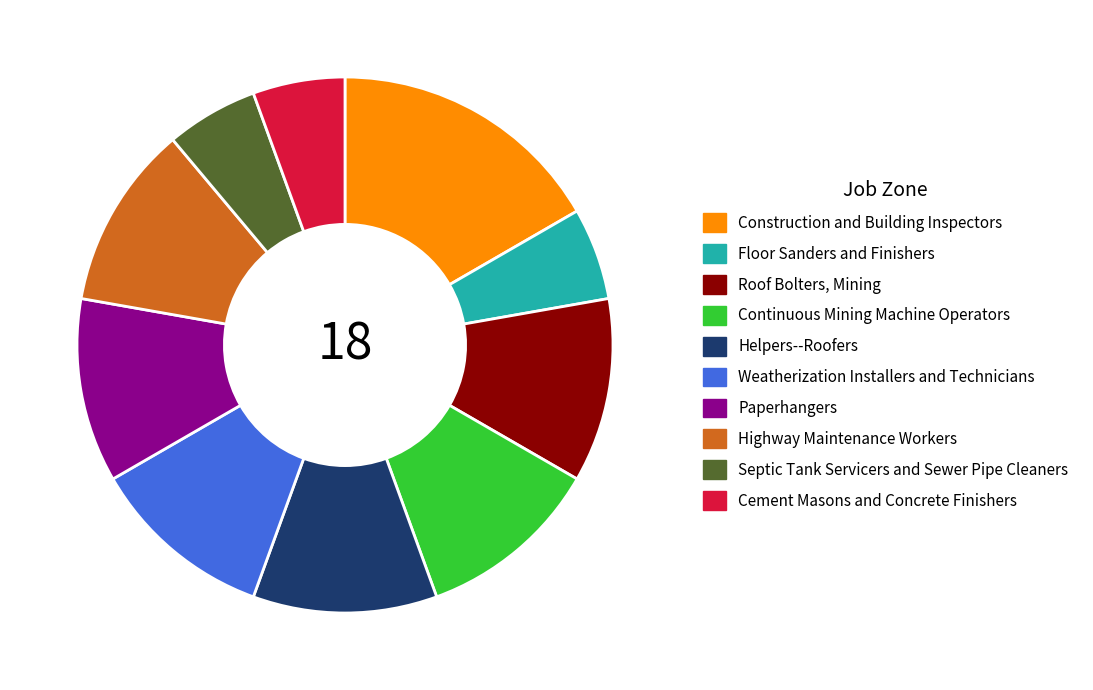

True or false: Paperhangers accounts for 20% of the total.

False